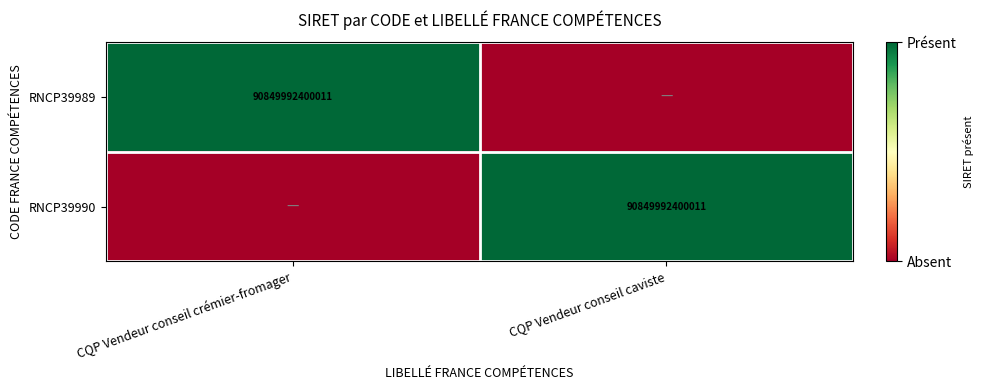

Is it true that RNCP39989 equals 90849992400011 at CQP Vendeur conseil crémier-fromager?

True